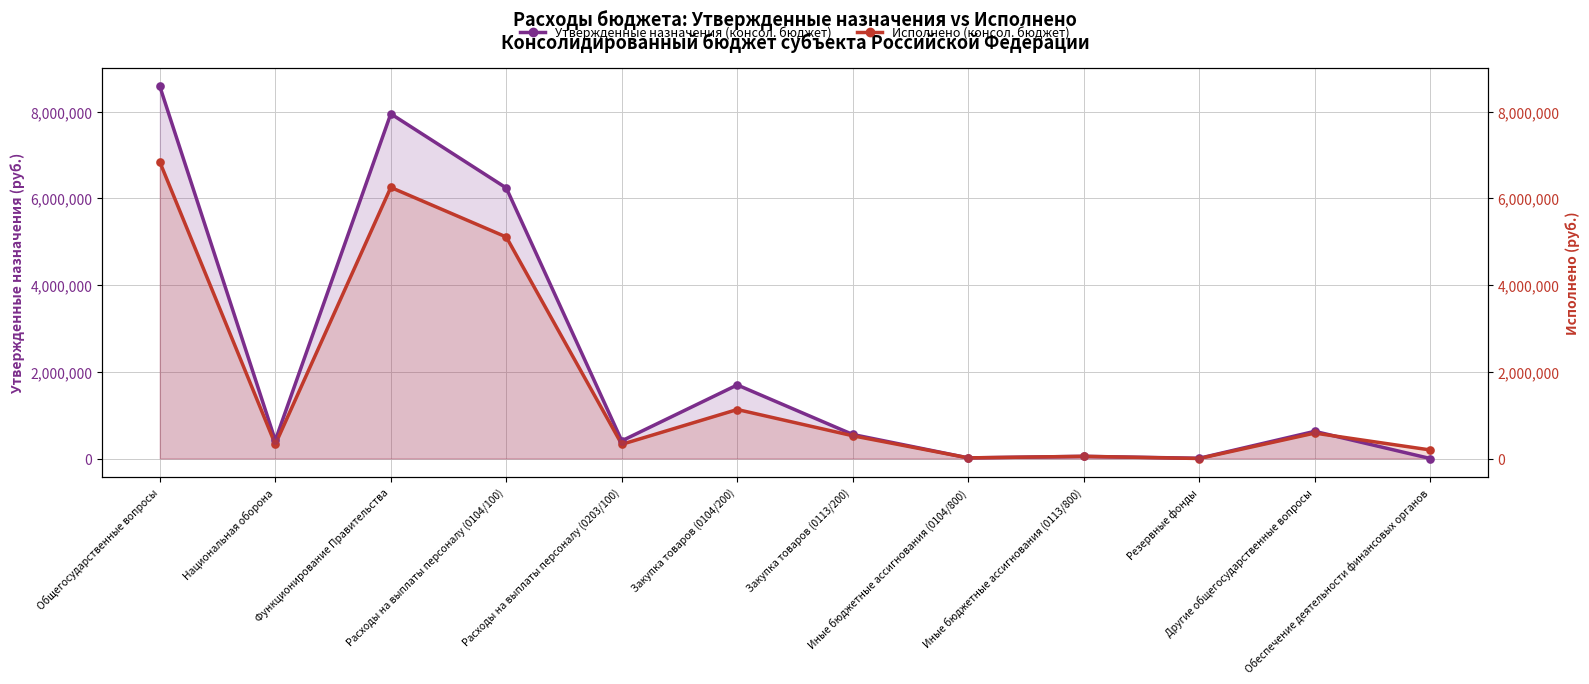

What are all the series names shown in the legend?

Утвержденные назначения (консол. бюджет), Исполнено (консол. бюджет)